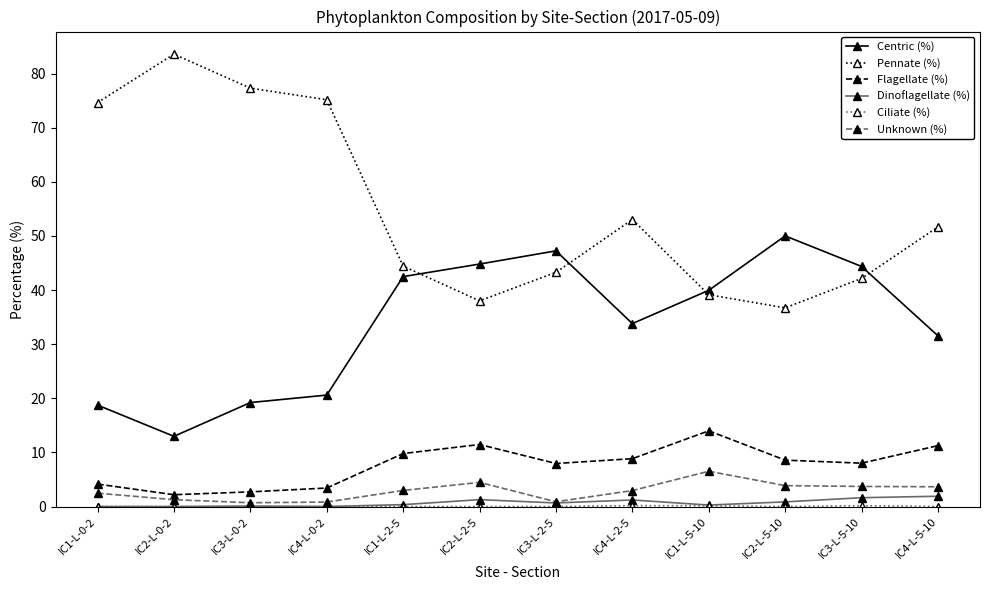

What is the difference between the maximum and minimum values in the Centric (%) series?

37.0